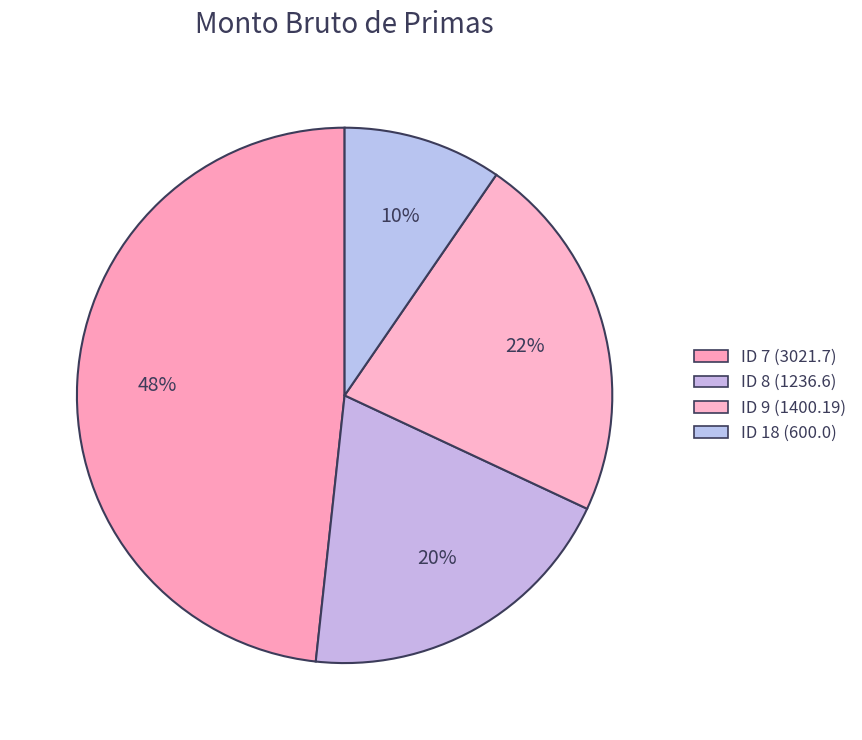

True or false: ID 8 (1236.6) accounts for 20% of the total.

True